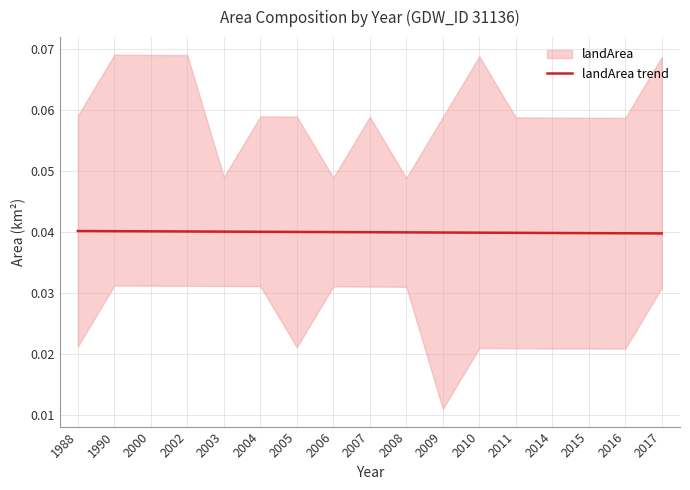

How many categories are shown in the chart?

17